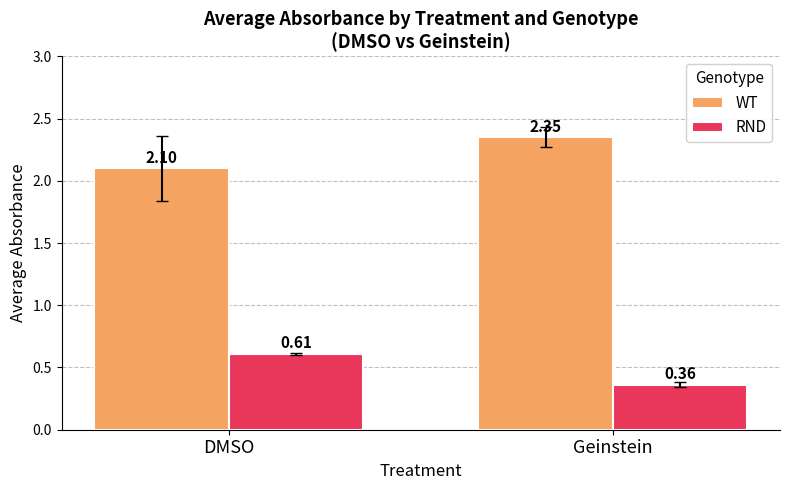

Which label corresponds to the largest value in the chart?

Geinstein